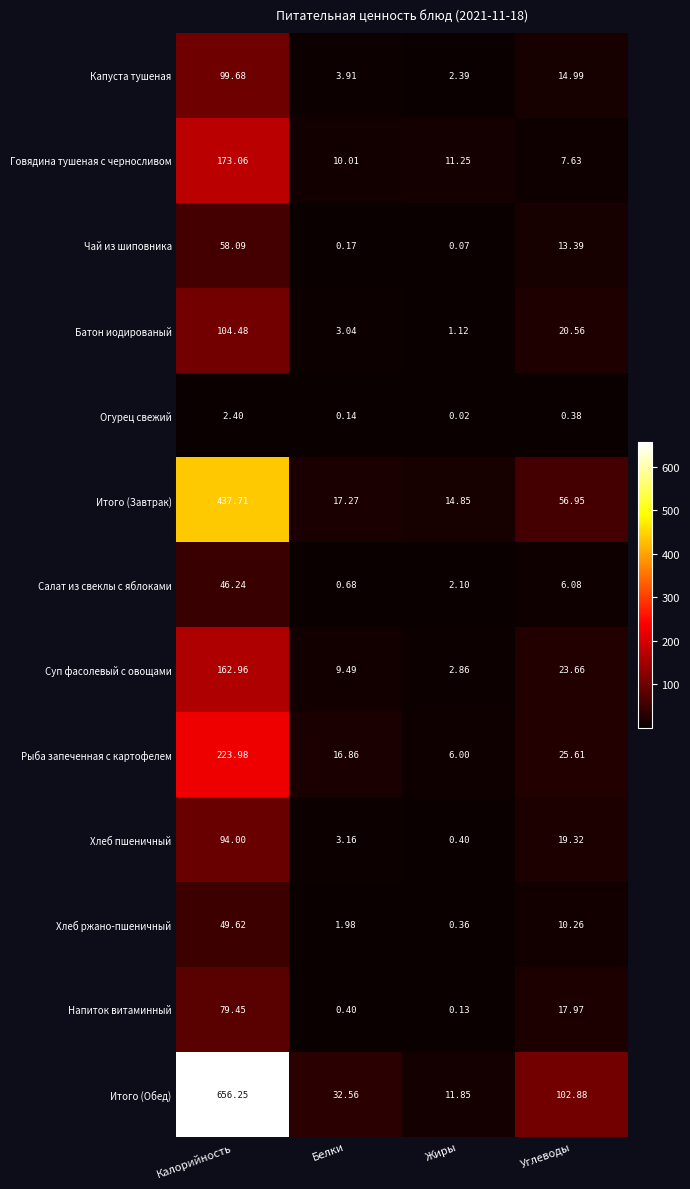

What is the spread (max minus min) of values at Белки?

32.4